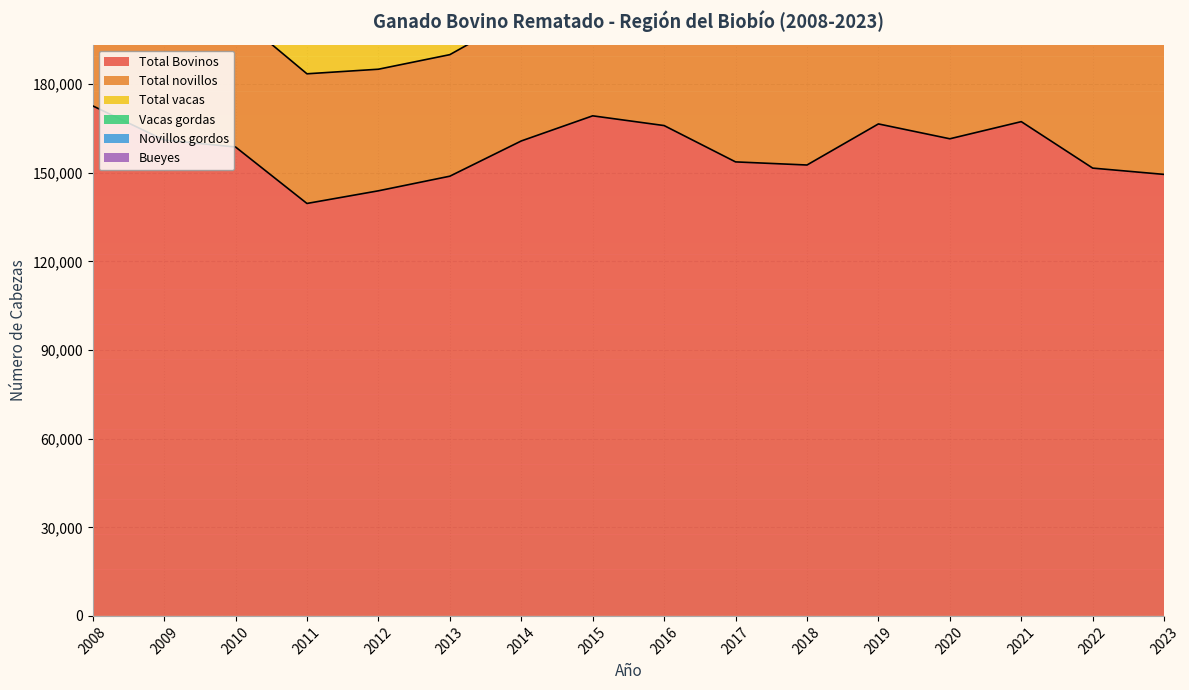

What is the difference between the second highest and minimum values in the Novillos gordos series?

7127